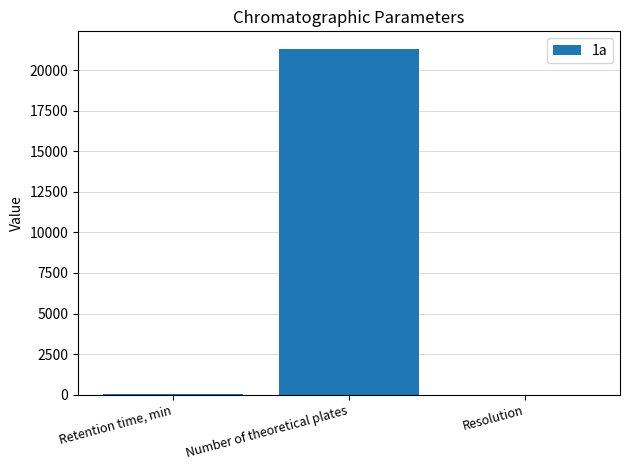

What is the maximum value shown in the chart?

21333.5